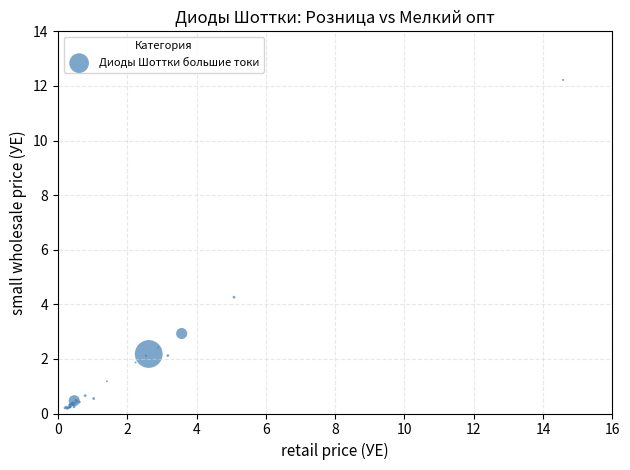

What Y value in the scatter plot is closest to 6?

4.3